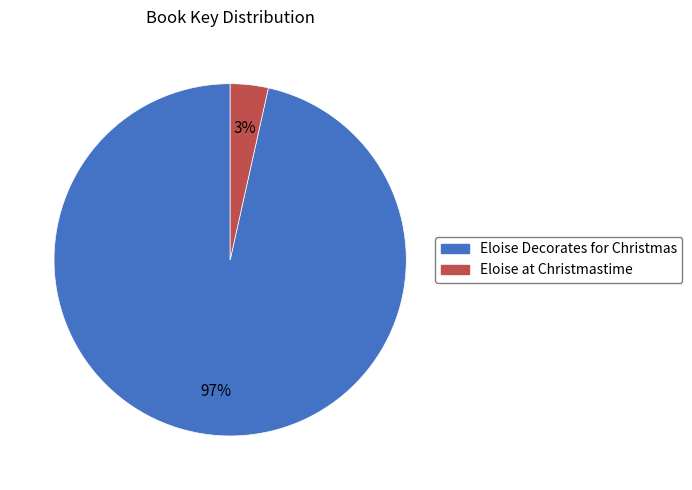

Which category accounts for the majority?

Eloise Decorates for Christmas